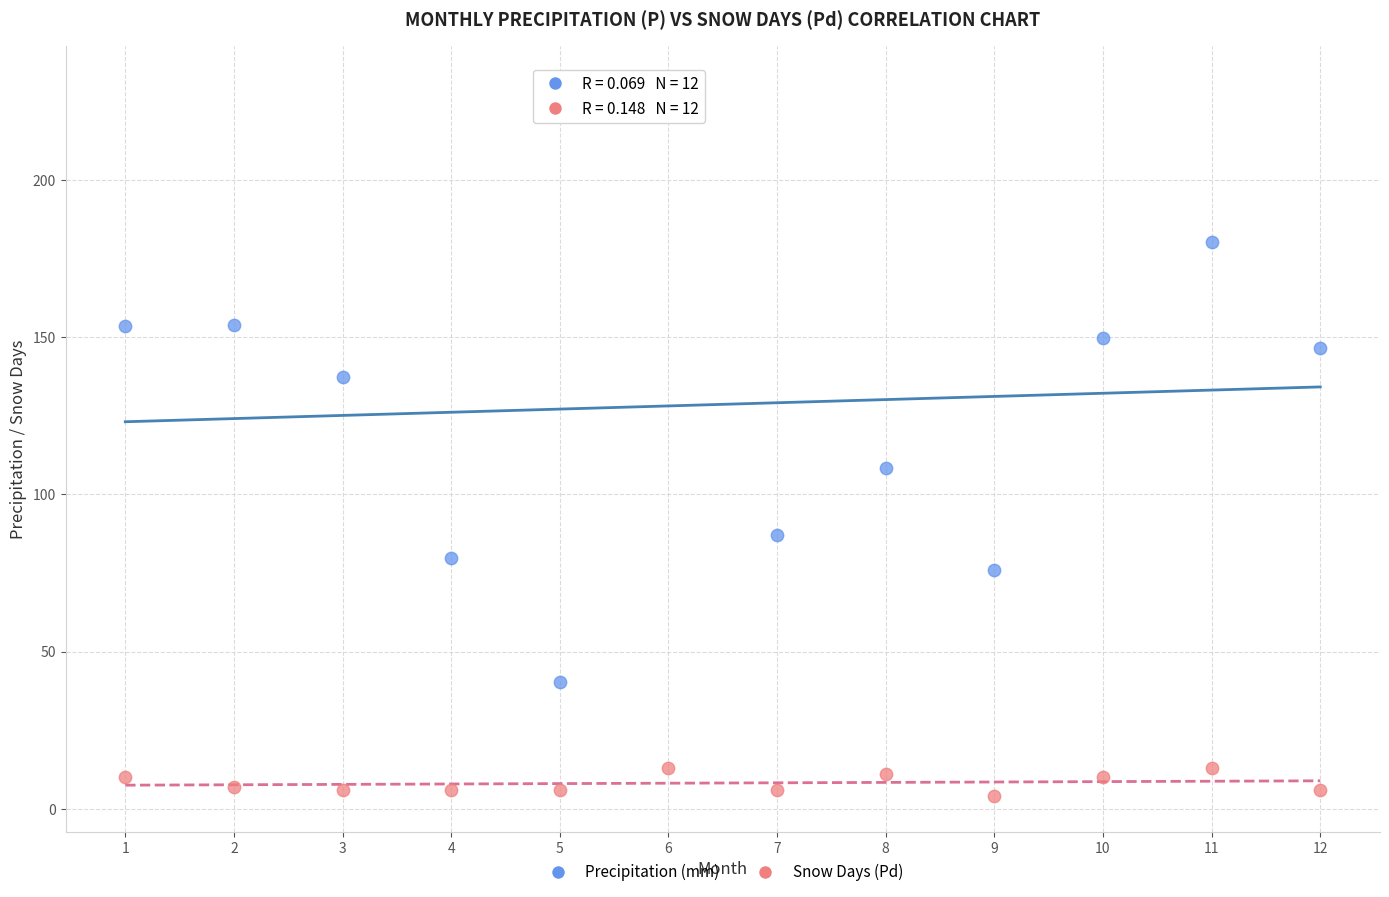

What are all the series names shown in the legend?

Precipitation (mm), Snow Days (Pd)